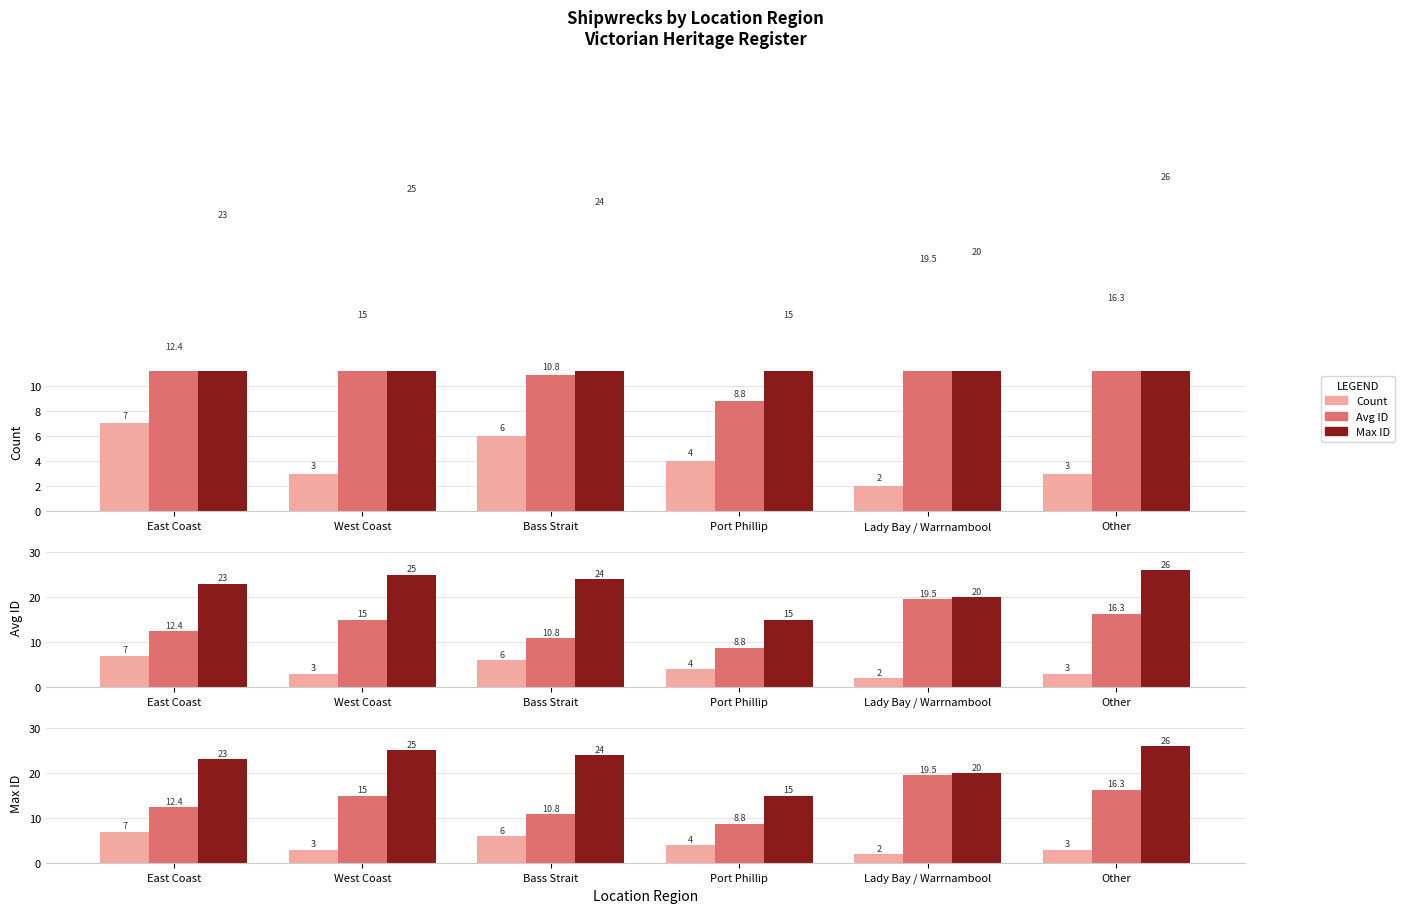

How many categories are shown in the chart?

6